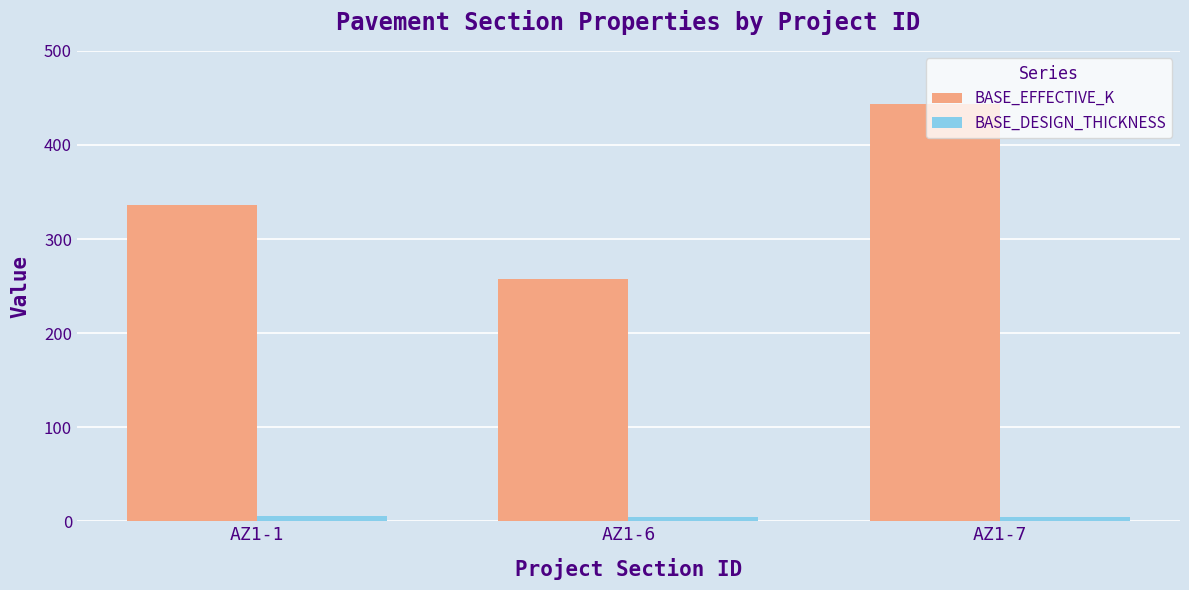

What is the value of the BASE_EFFECTIVE_K bar at the 3rd from the left?

443